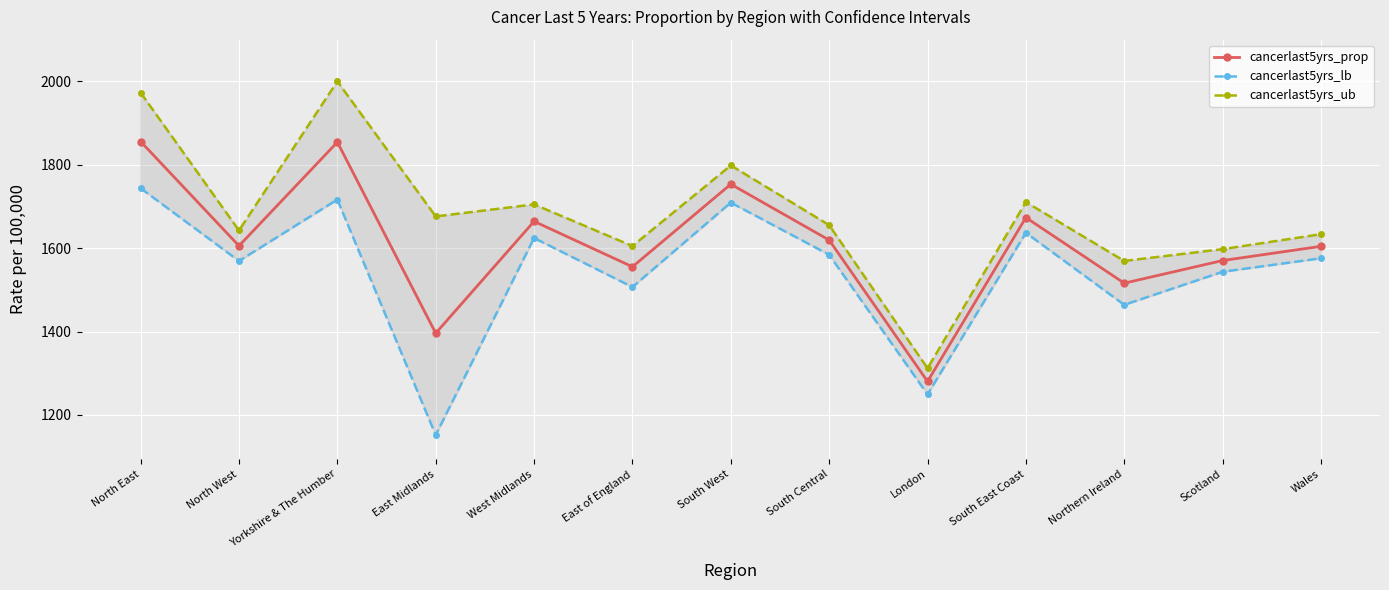

What is the label of the 12th point from the right?

North West